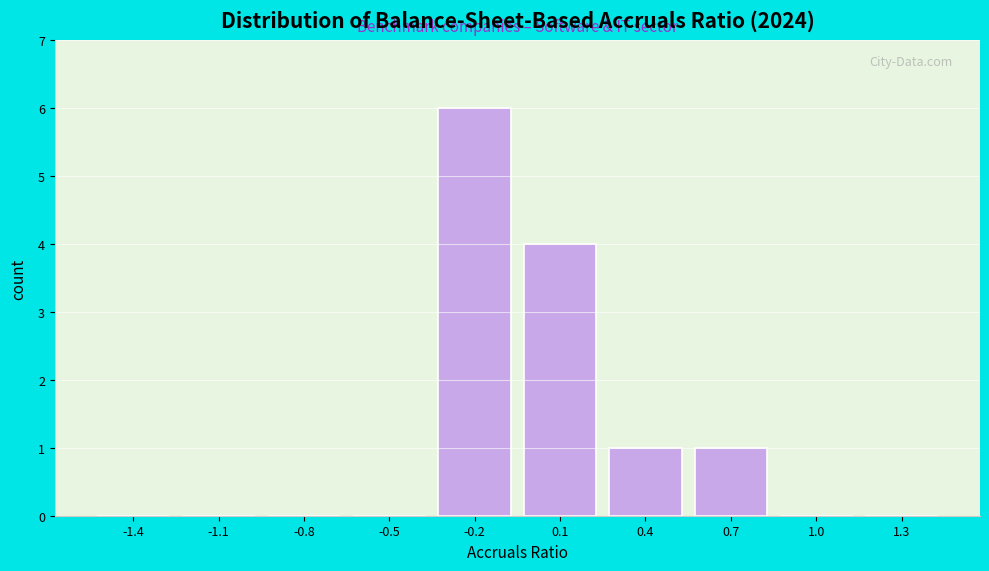

Reading left to right, what are all the values shown in this chart?

-1.4=0	-1.1=0	-0.8=0	-0.5=0	-0.2=6	0.1=4	0.4=1	0.7=1	1.0=0	1.3=0